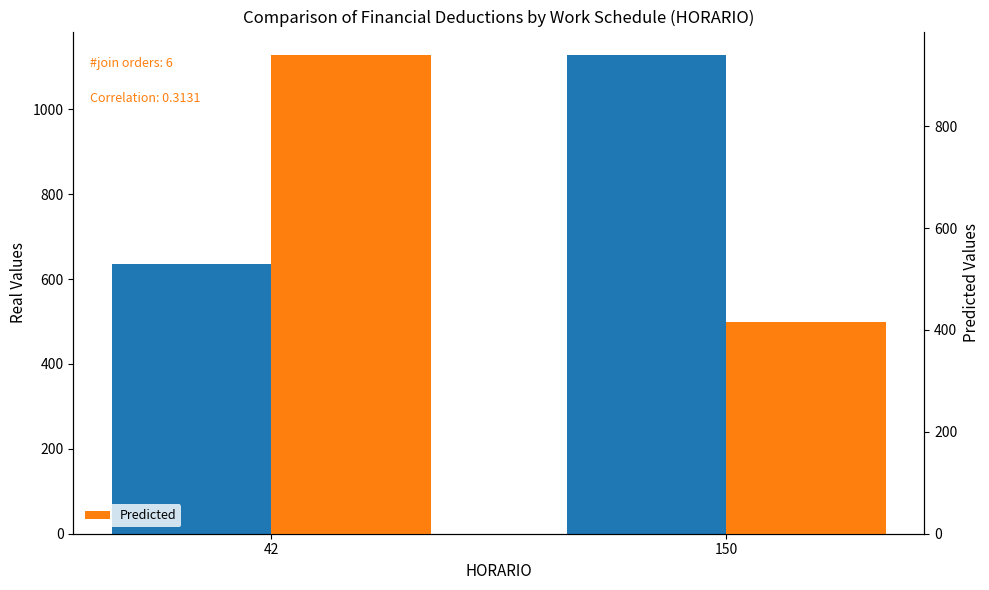

What is the difference between the highest and lowest values at 150?

710.7